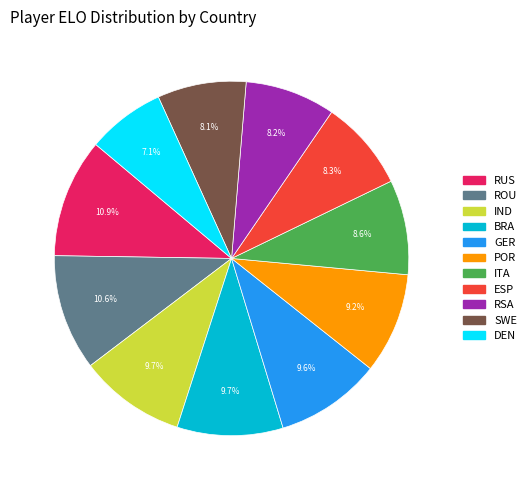

What percentage is the GER slice, to the nearest percent?

10%